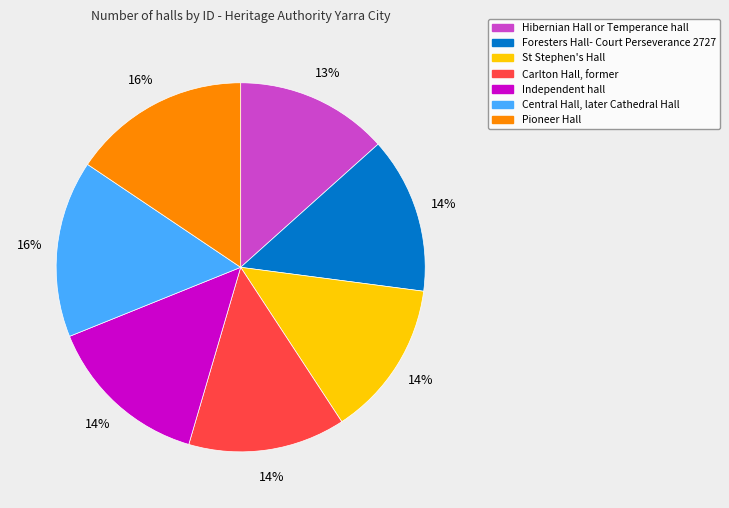

To the nearest percent, what portion does Central Hall, later Cathedral Hall represent?

16%